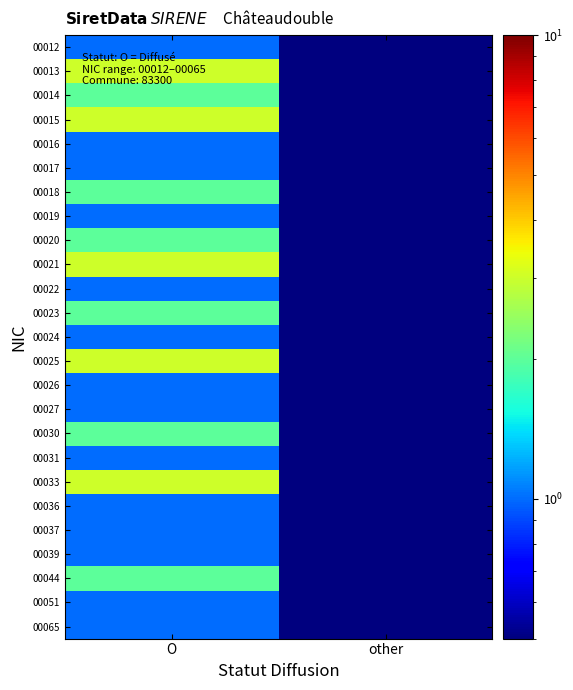

What is the greatest value displayed?

3.0